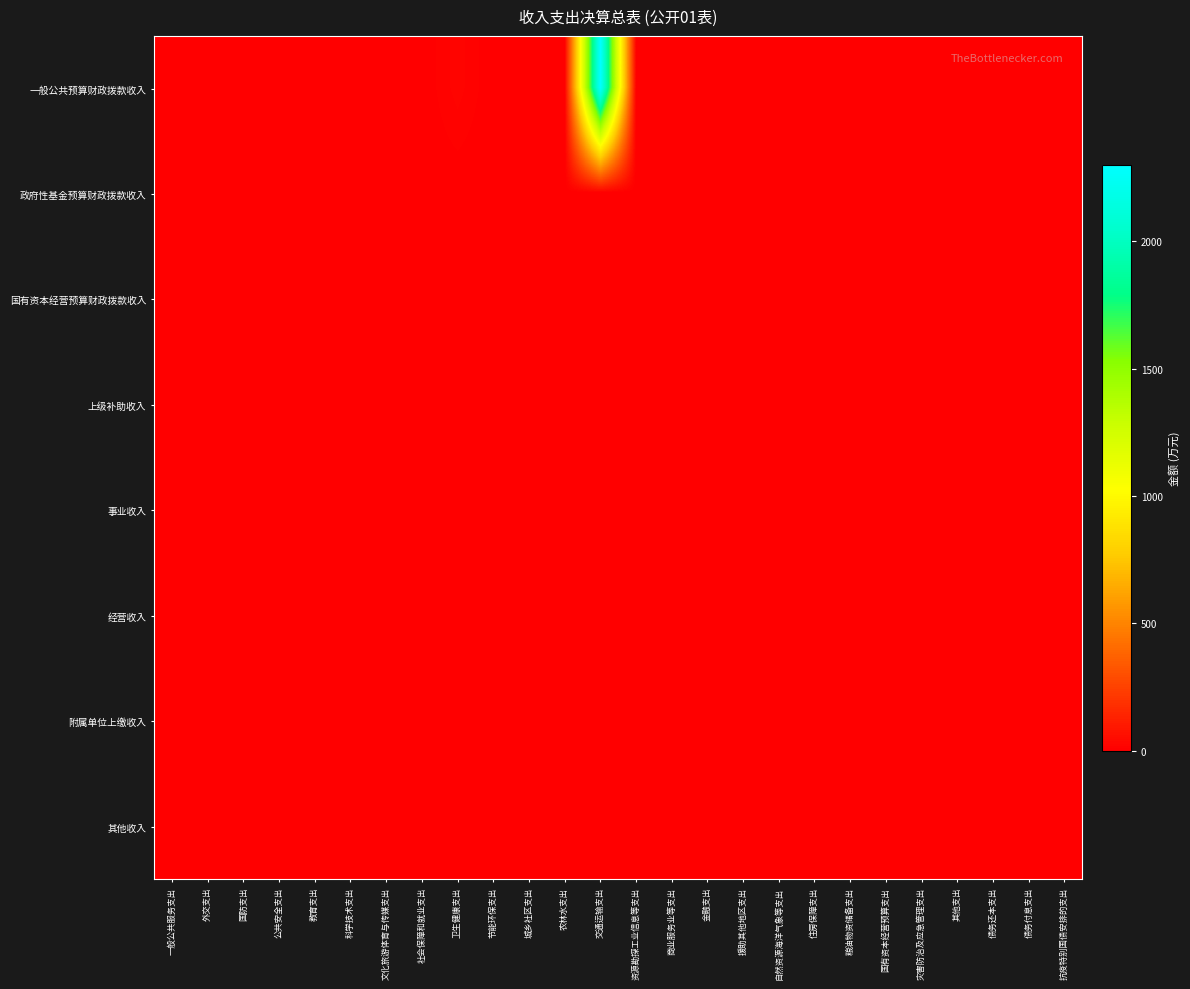

Rank the series by their maximum value, from lowest to highest.

政府性基金预算财政拨款收入, 国有资本经营预算财政拨款收入, 上级补助收入, 事业收入, 经营收入, 附属单位上缴收入, 其他收入, 一般公共预算财政拨款收入